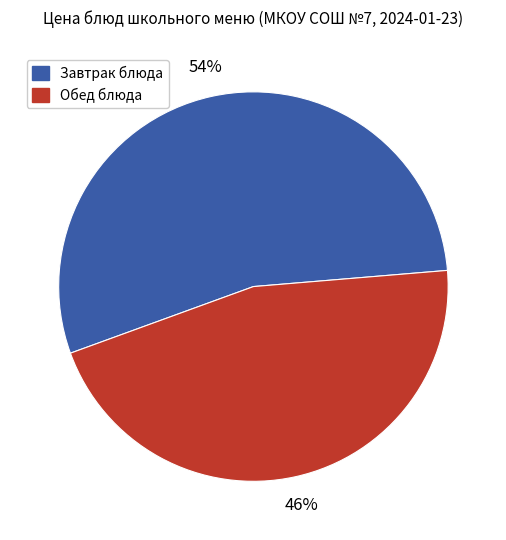

Is there a majority slice in this chart?

Yes